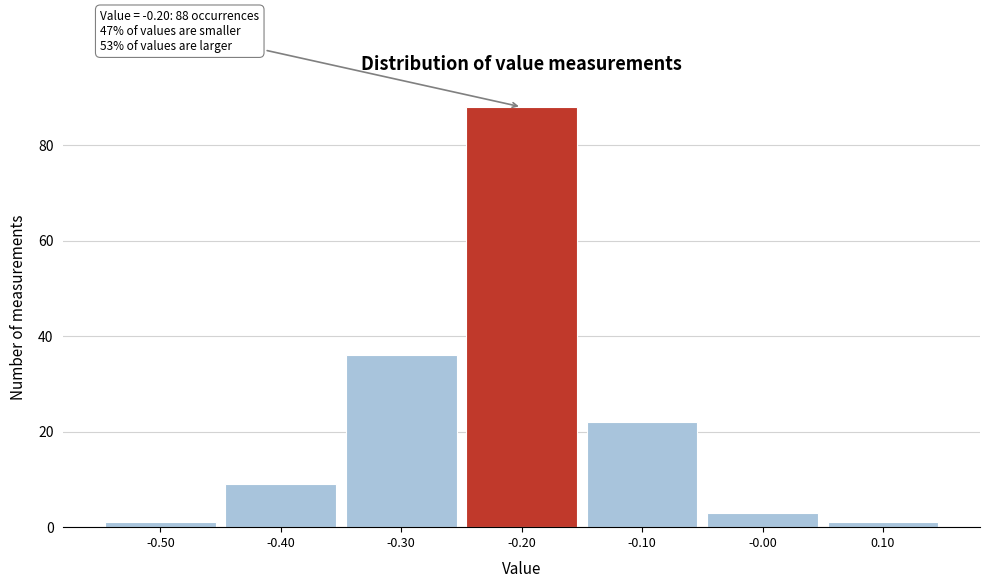

Over which range of the x-axis is the bar tallest?

-0.25 to -0.15